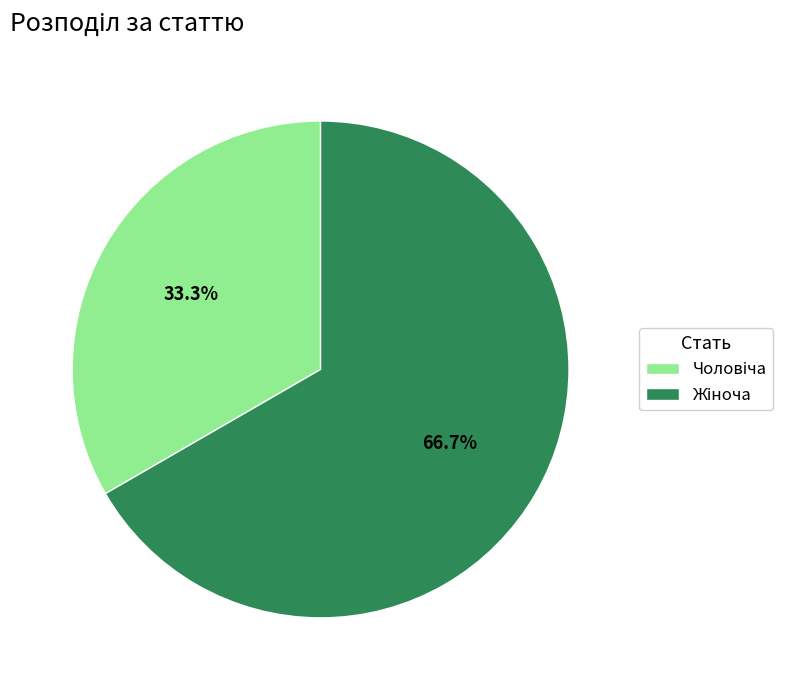

Is there a majority slice in this chart?

Yes